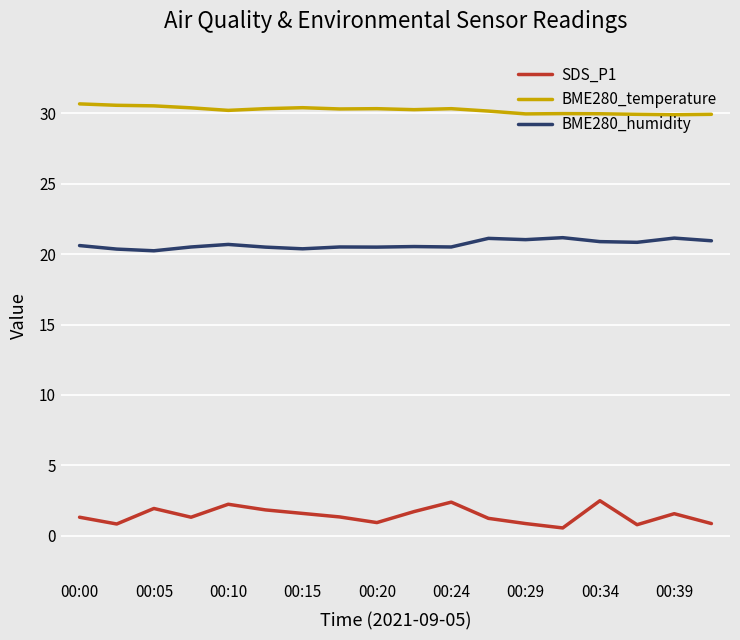

List the series in order of their peak value, highest first.

BME280_temperature, BME280_humidity, SDS_P1